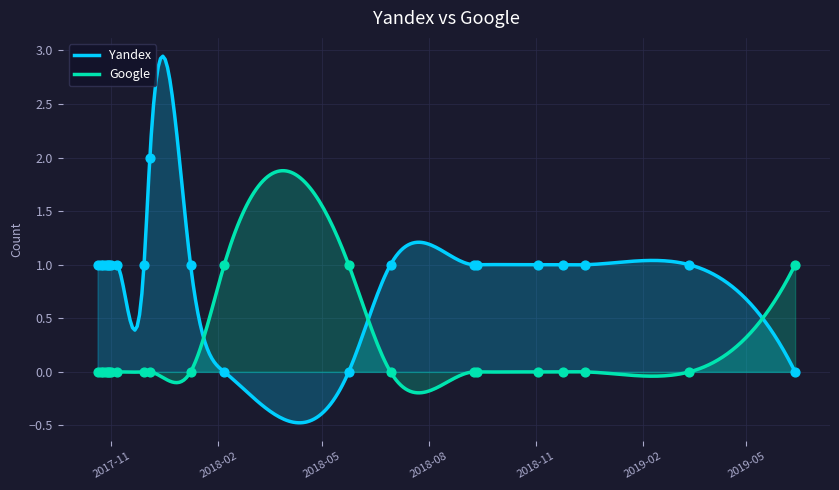

At which category is the sum across all series the highest?

2017-12-04